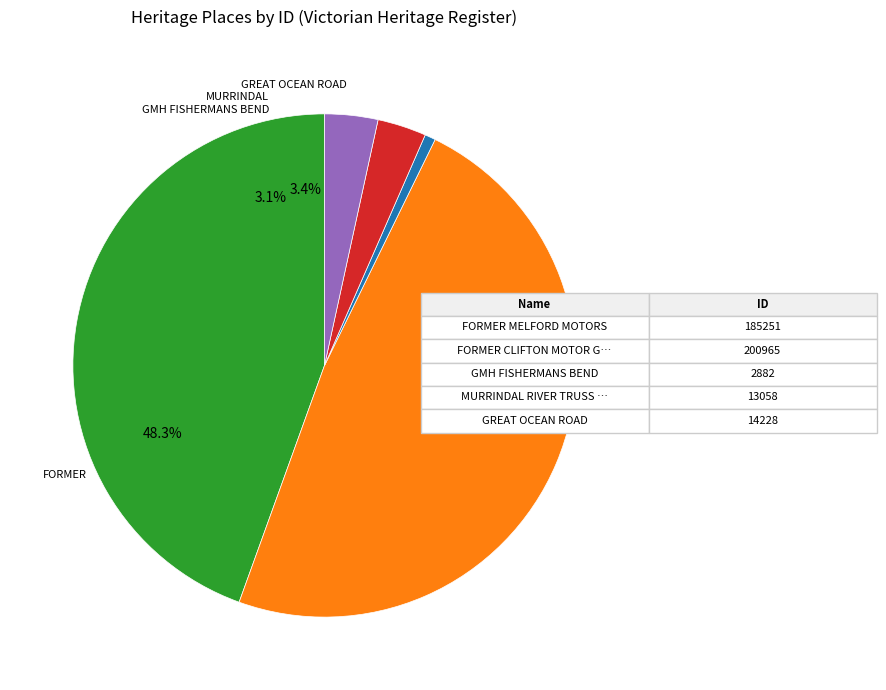

What portion of the pie excludes GMH FISHERMANS BEND?

99.3%